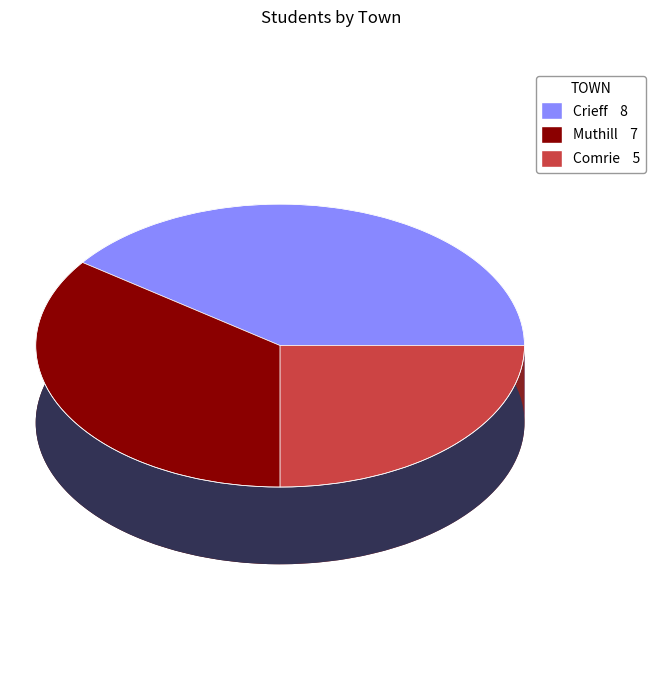

Does Comrie account for over 50% of the chart?

No